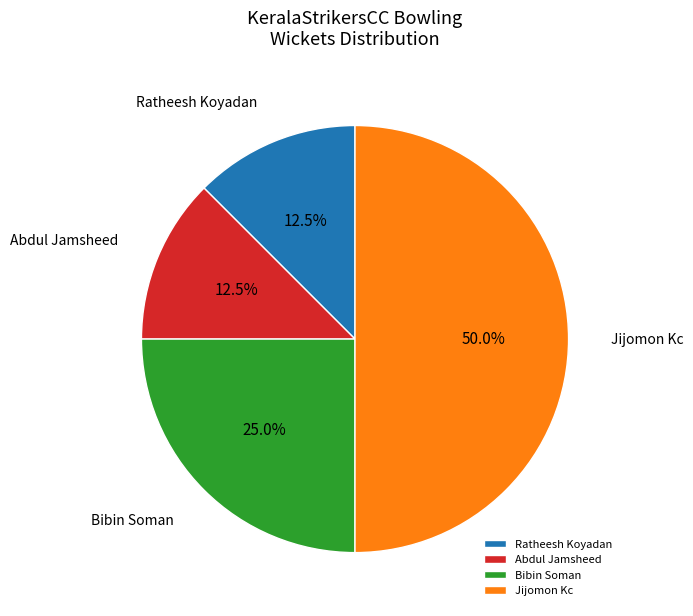

Which category has the biggest portion of the pie?

Jijomon Kc